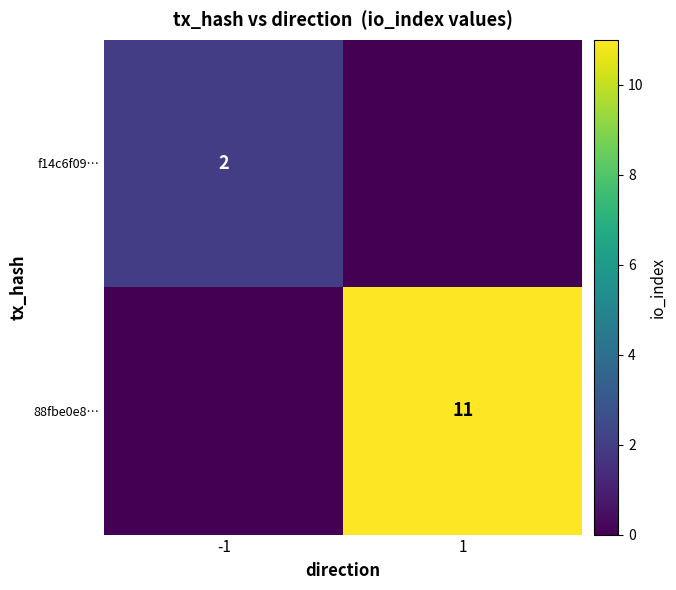

The 88fbe0e8… series shows 11 at 1. True or false?

True